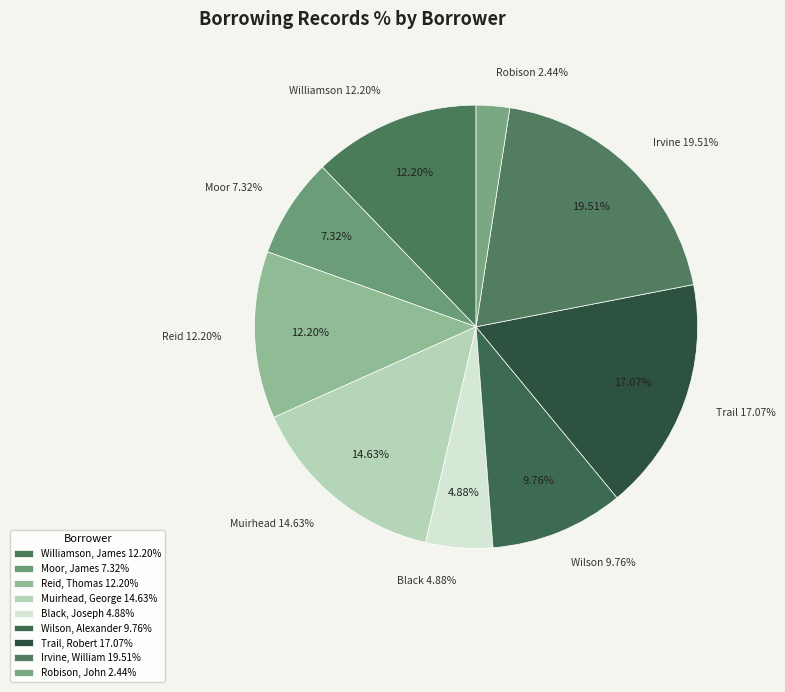

Approximately how many times larger is the value at Trail, Robert compared to Wilson, Alexander?

1.8